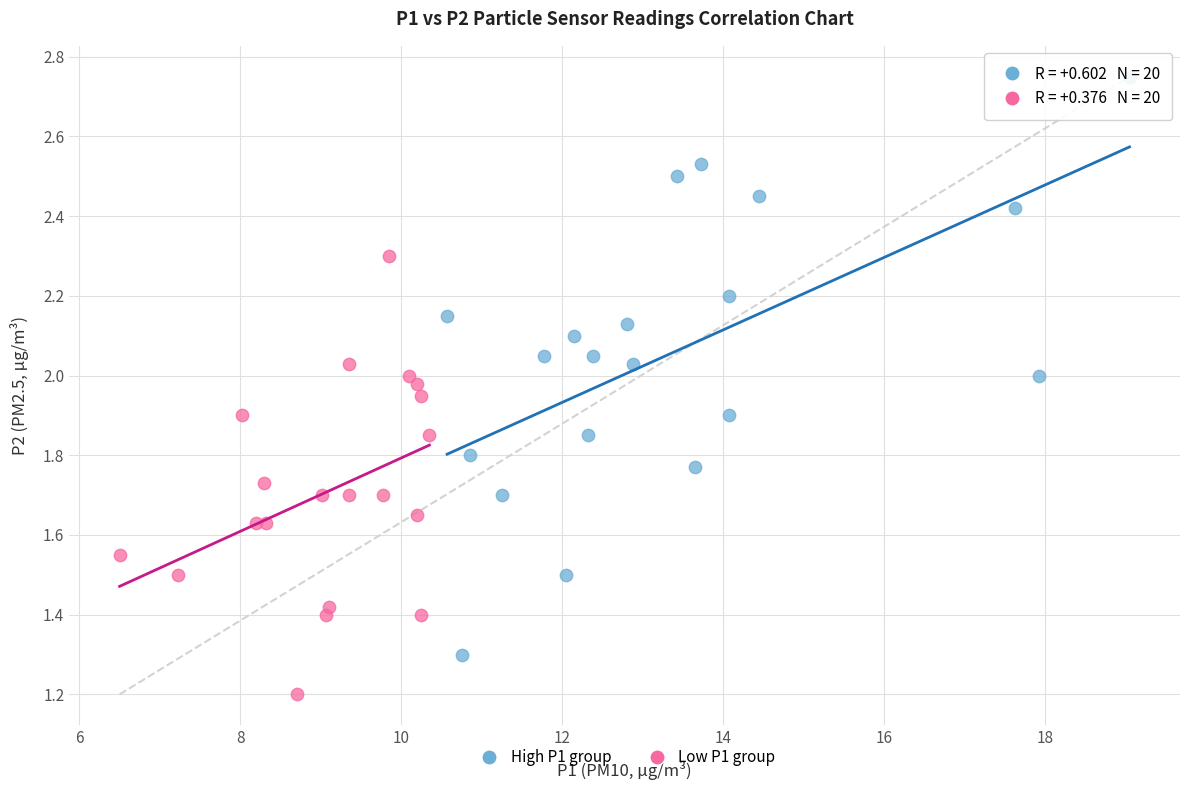

Which series has the widest spread of Y values?

High P1 group